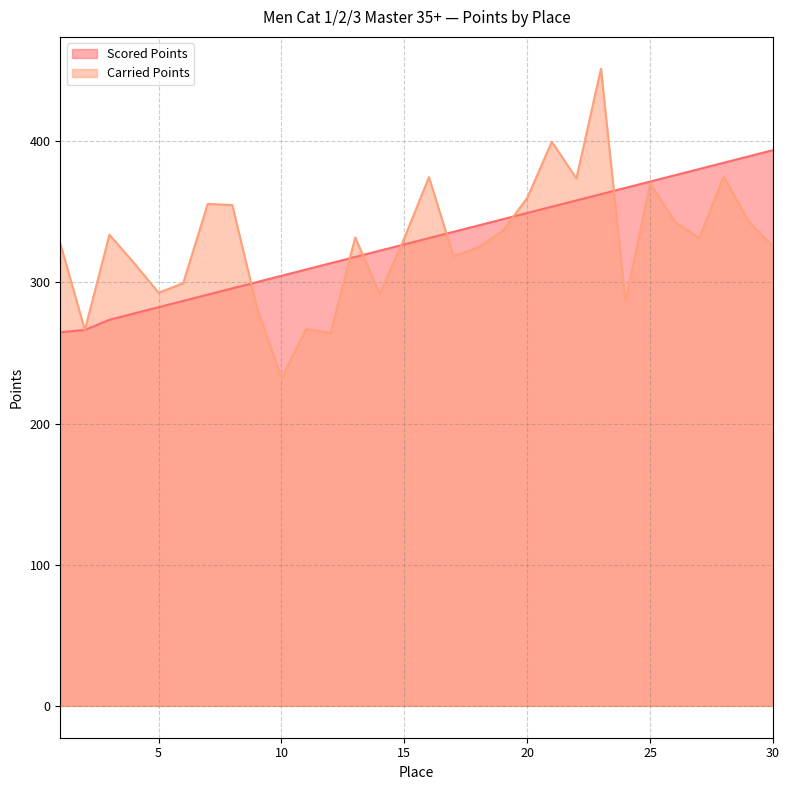

What value does the Scored Points series have at 21?

353.6